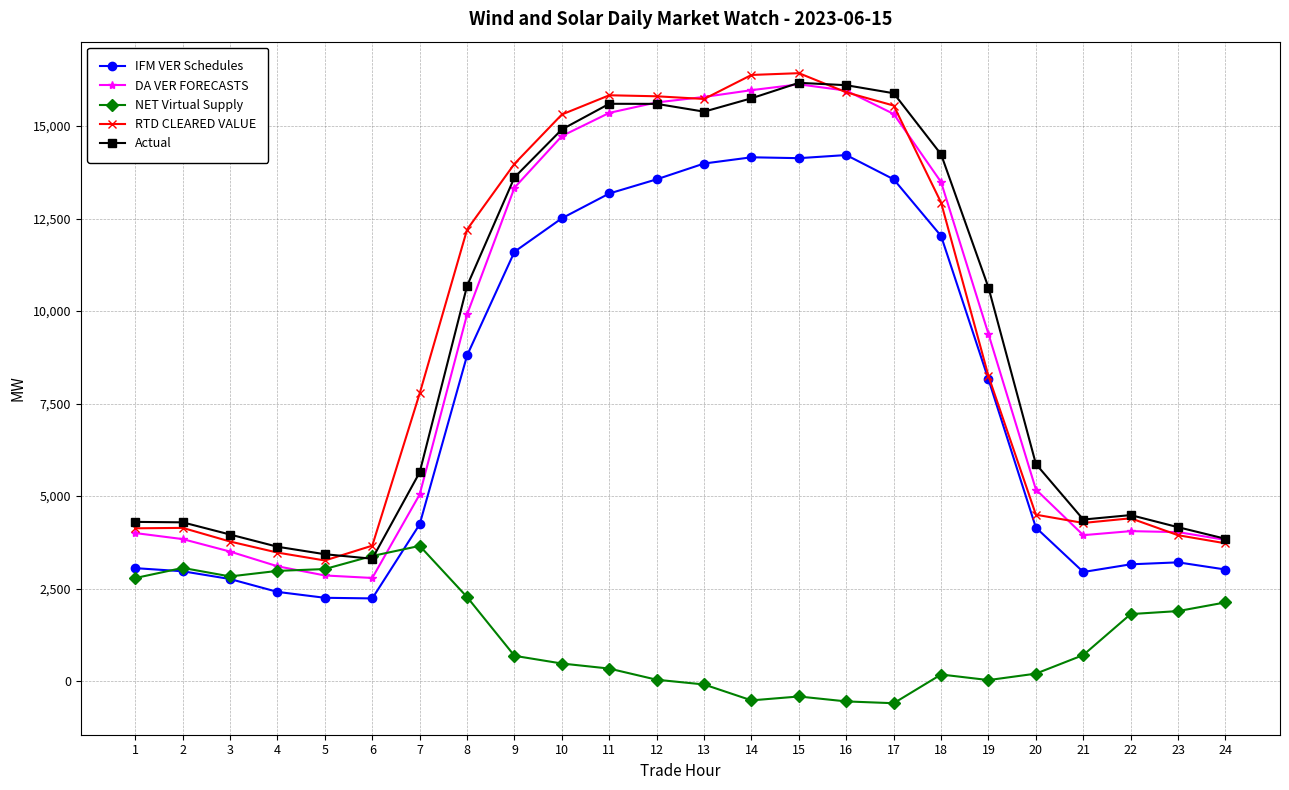

Count the number of categories in the chart.

24